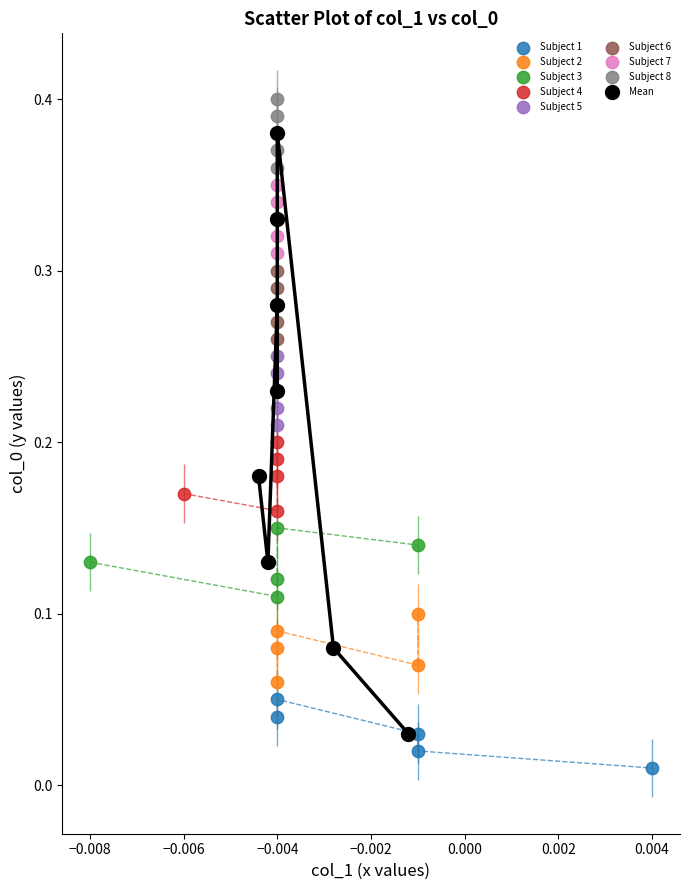

Which series has the largest Y range (max minus min)?

Mean